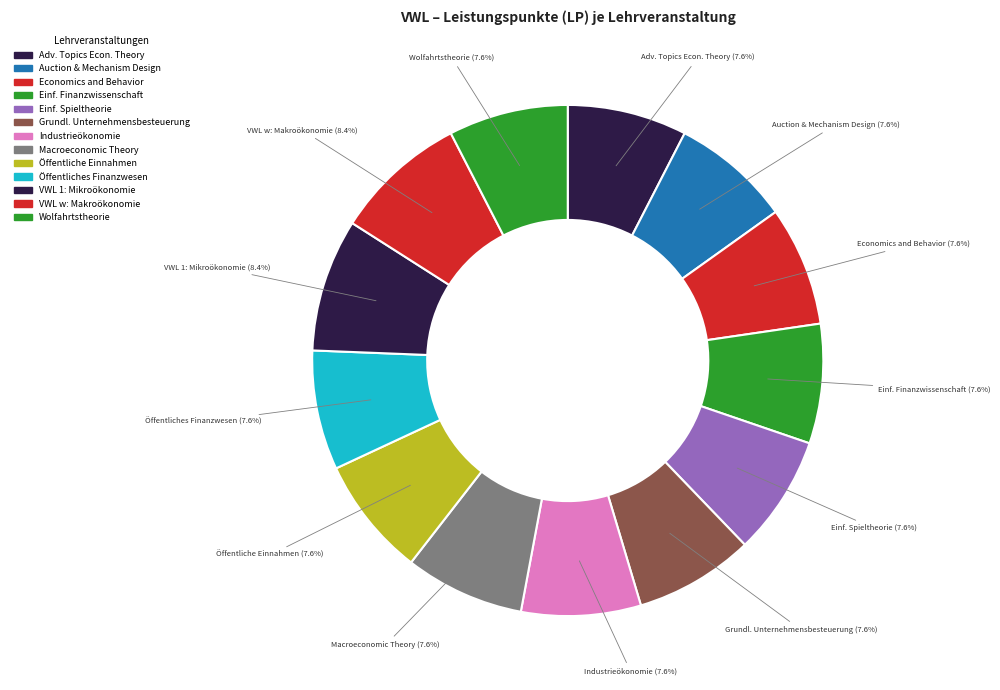

Which category has the smallest portion of the pie?

Advanced Topics in Economic Theory